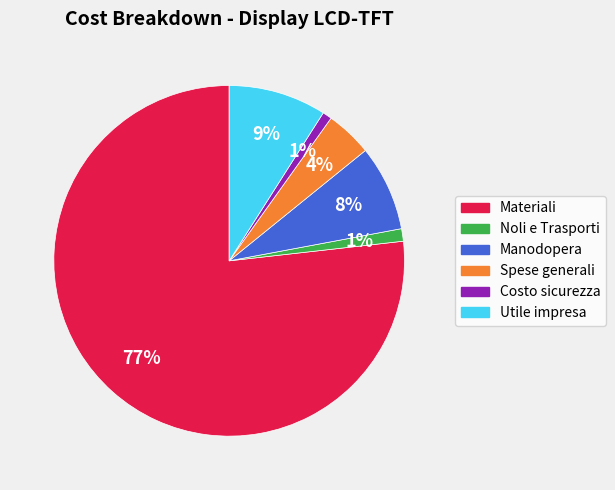

Between Manodopera and Costo sicurezza, which is larger?

Manodopera